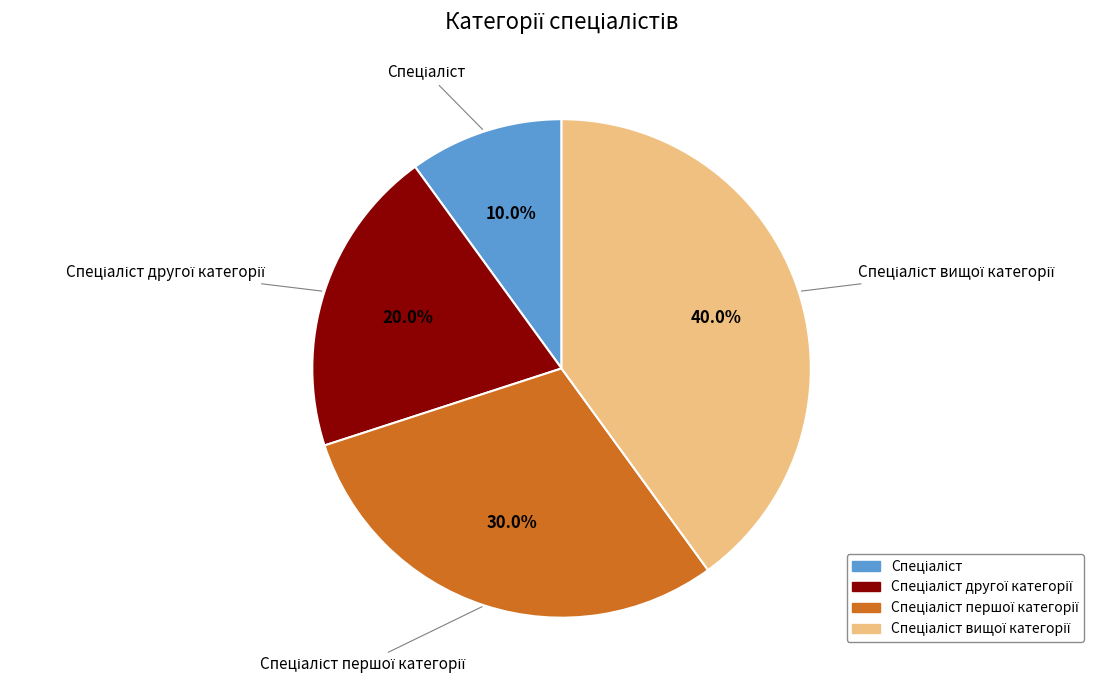

Is there any slice that represents more than half of the pie?

No